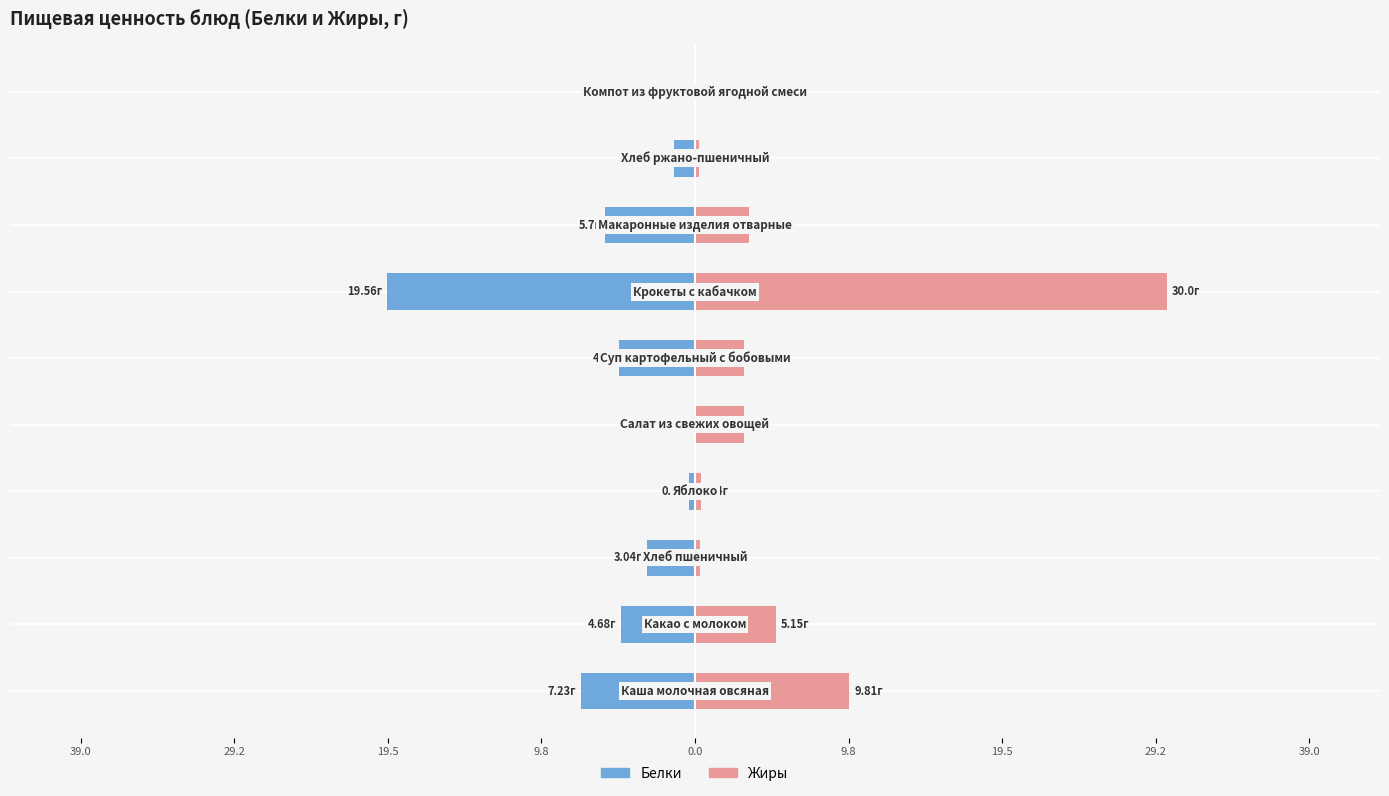

At how many categories does at least one series exceed 8?

2